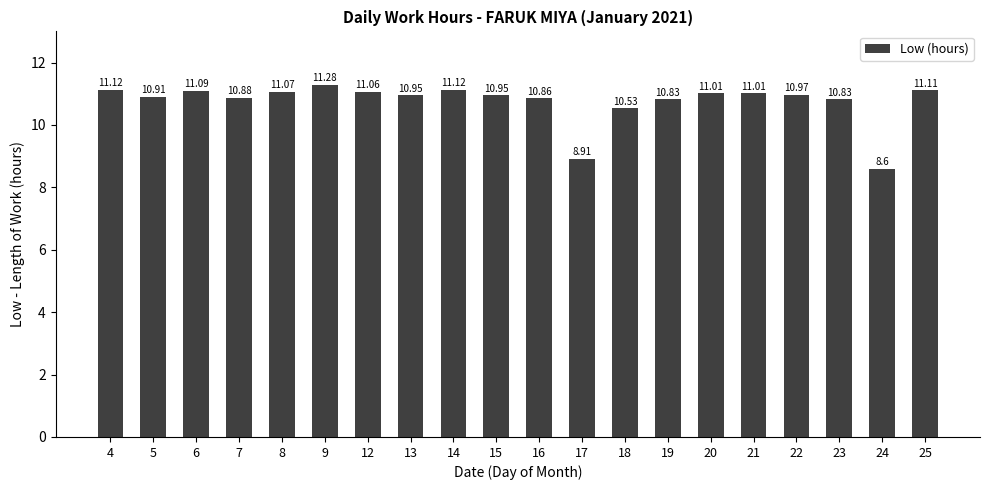

At which category does the chart reach its peak across all series?

9